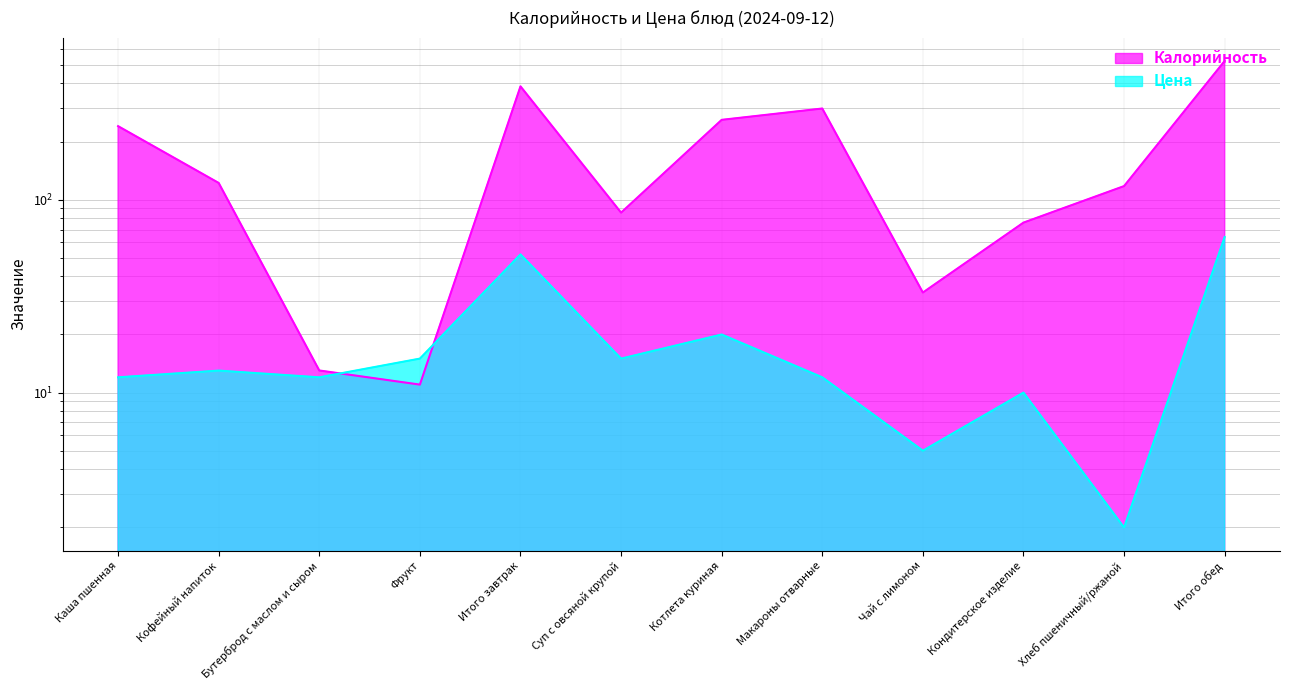

What is the value of the Калорийность point at the 1st from the left?

240.2